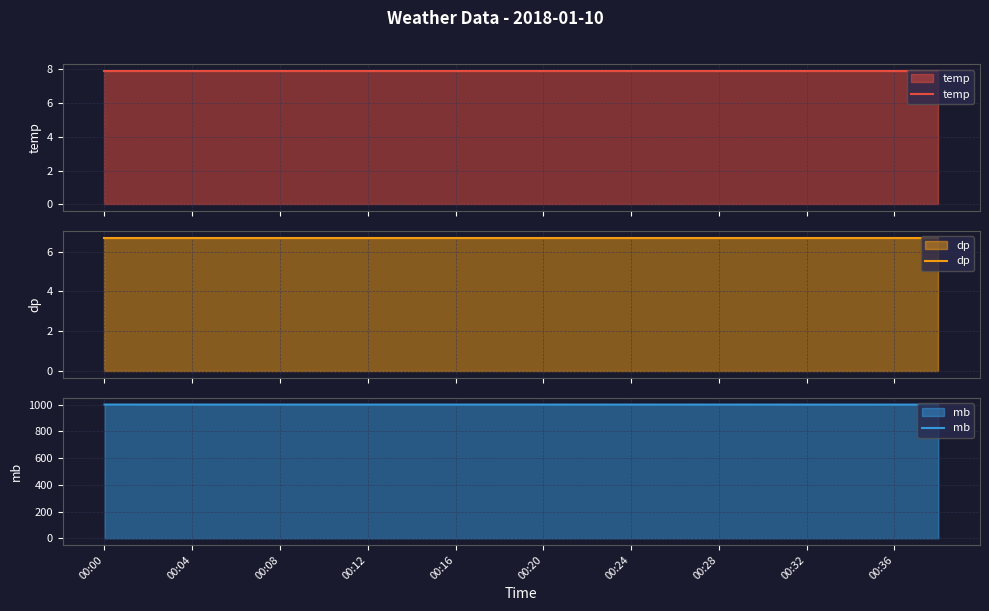

What is the smallest value displayed?

6.7